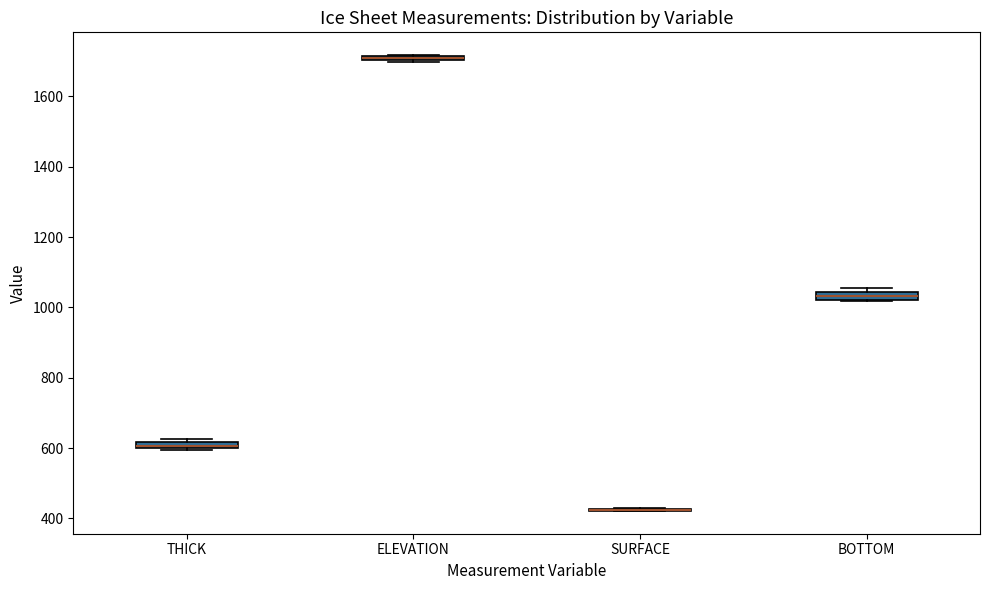

Where is the lower edge of the box for ELEVATION on the y-axis? The values are not printed on the chart, so give them approximately, as read against the axis.

1700